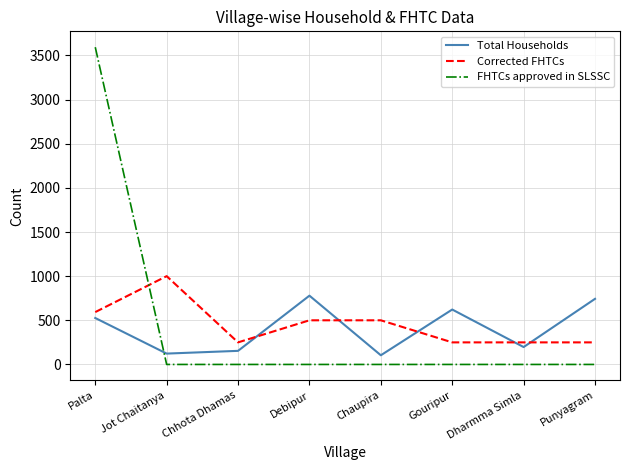

At how many categories does at least one series exceed 1960?

1